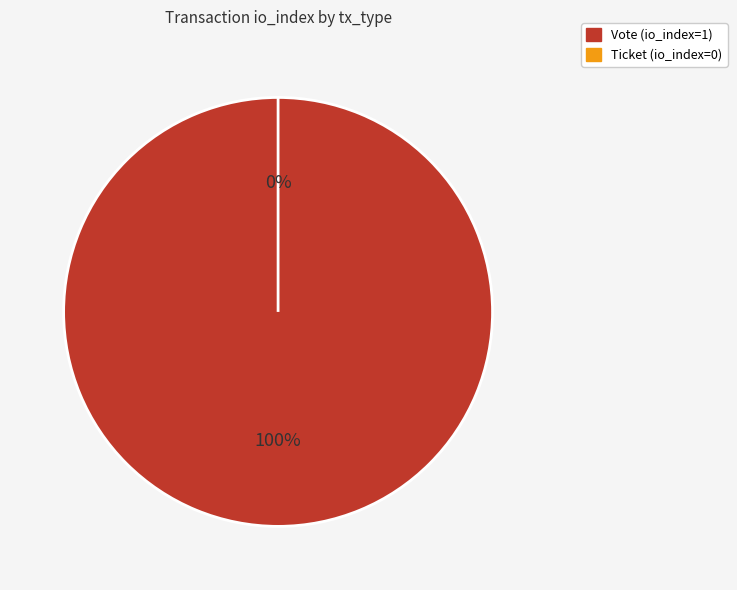

Combined, do Ticket and Vote account for over 50%?

Yes